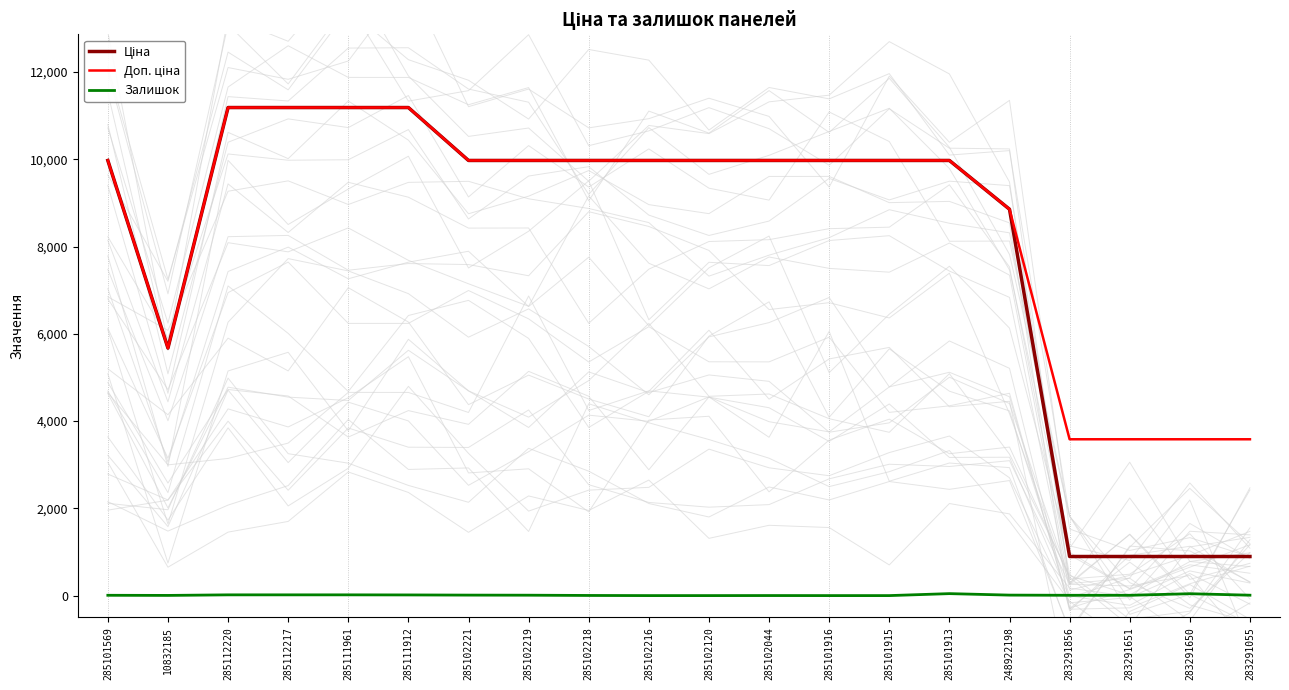

At which category is the sum across all series the highest?

285112220